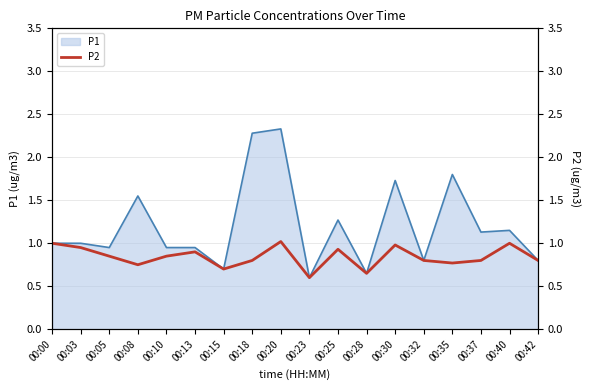

What is the minimum value for P1?

0.6